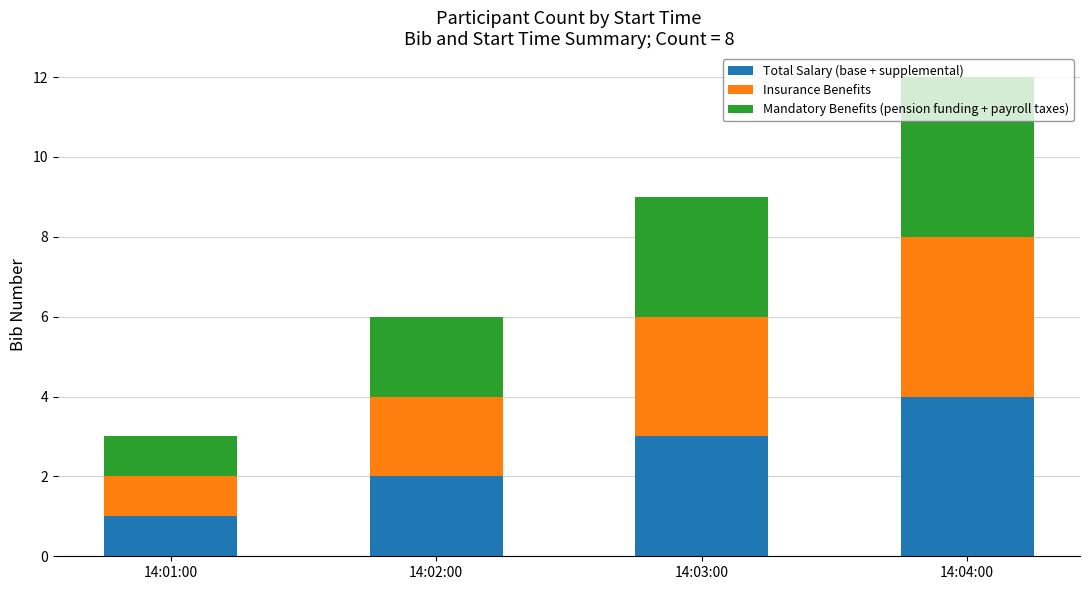

What are all the series names shown in the legend?

Total Salary (base + supplemental), Insurance Benefits, Mandatory Benefits (pension funding + payroll taxes)